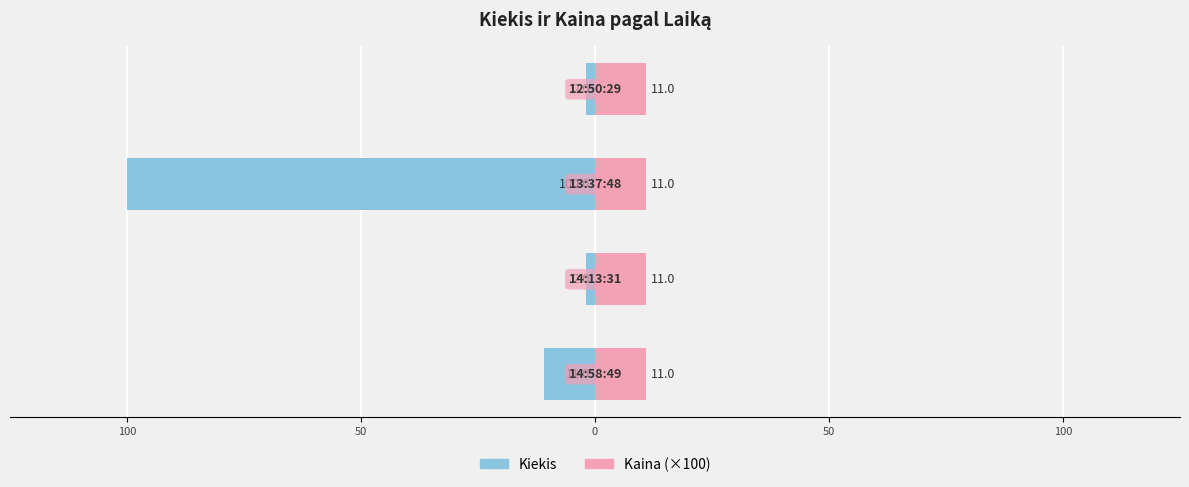

What are all the series names shown in the legend?

Kiekis, Kaina (×100)